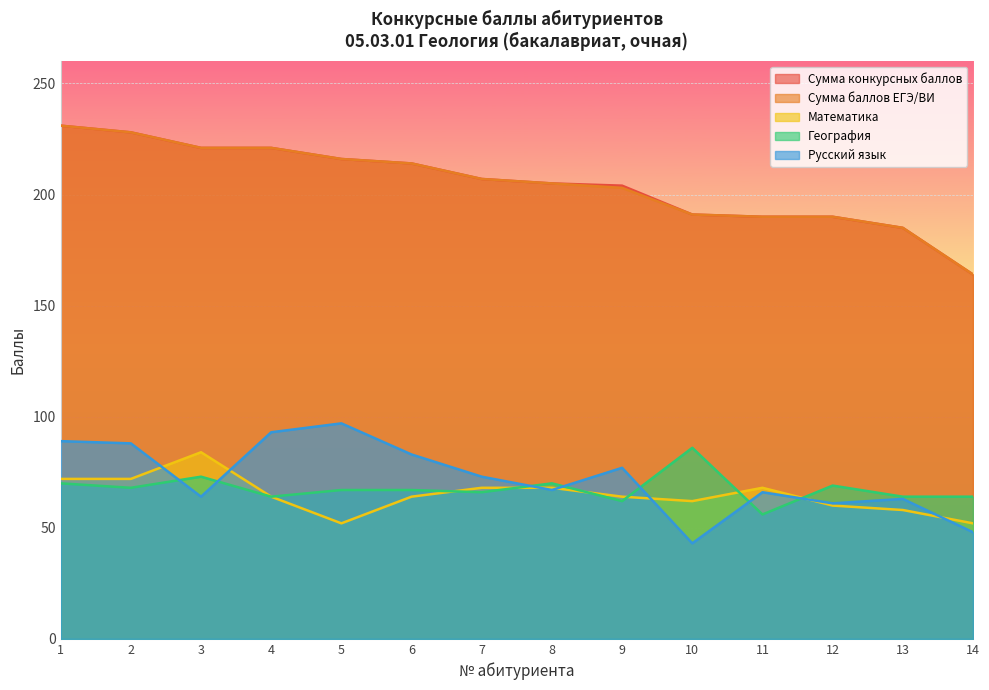

True or false: Русский язык has a value of 41 at 2.

False